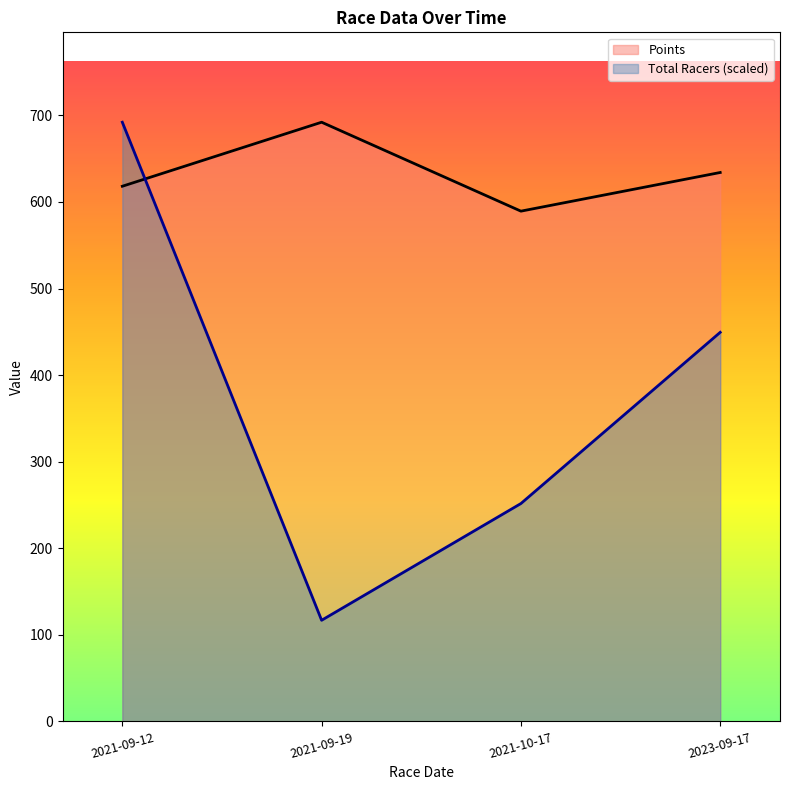

What is the highest value of the Points series?

692.1